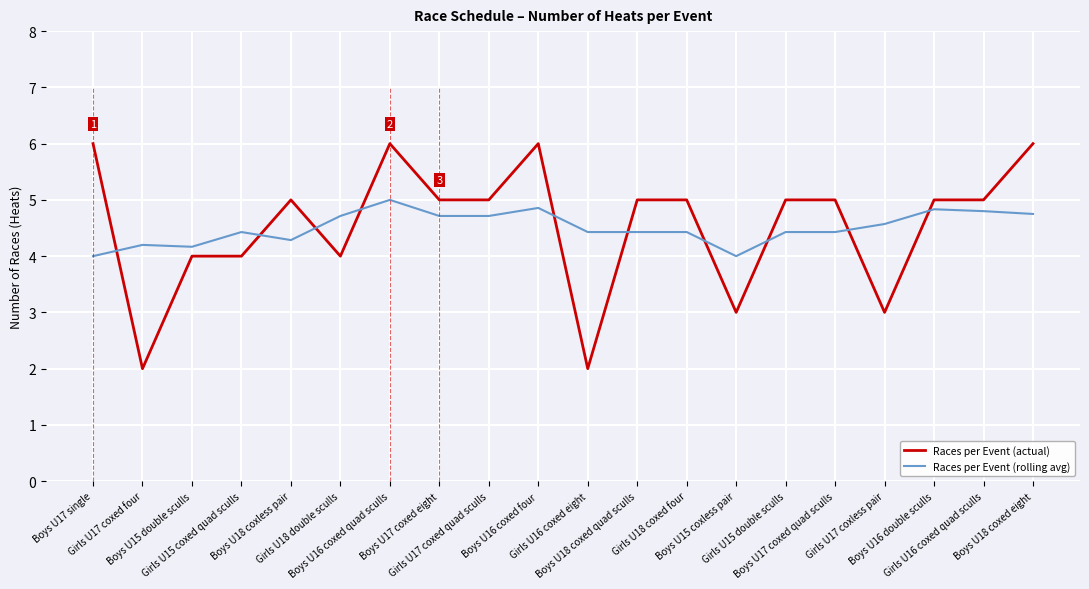

What is the minimum value for Races per Event (rolling avg)?

4.0